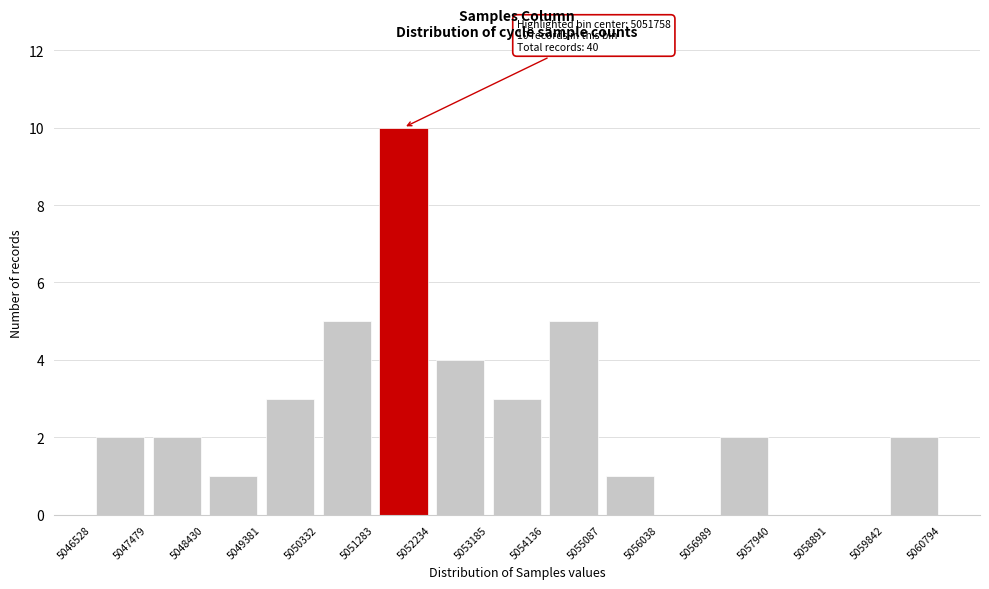

Over which range of the x-axis is the bar tallest?

5051283 to 5052234